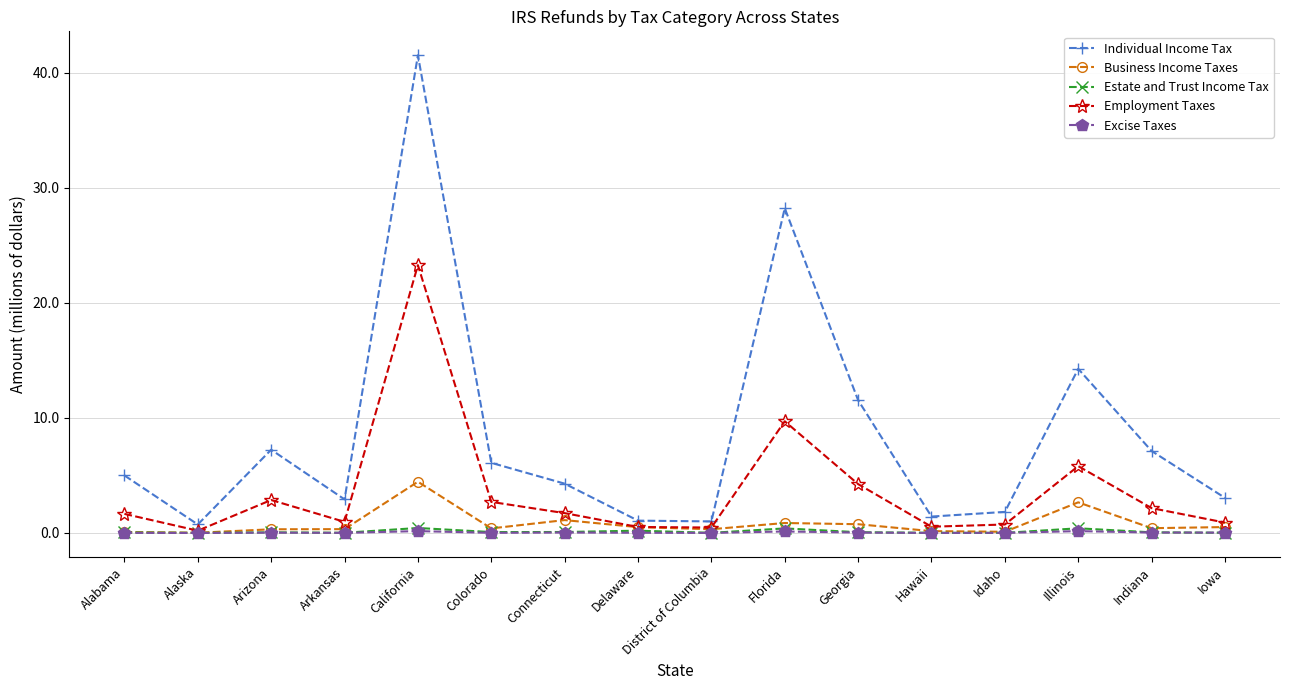

What is the label of the 2nd point from the left?

Alaska